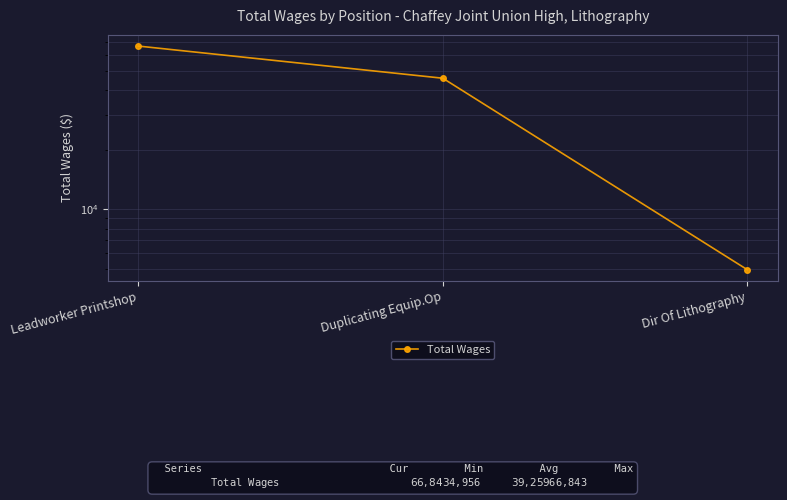

Which label corresponds to the largest value in the chart?

Leadworker Printshop